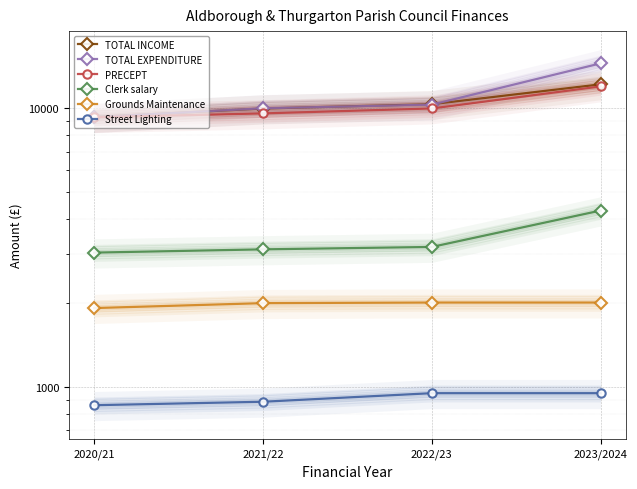

Is this an area chart (filled region under the line)?

No